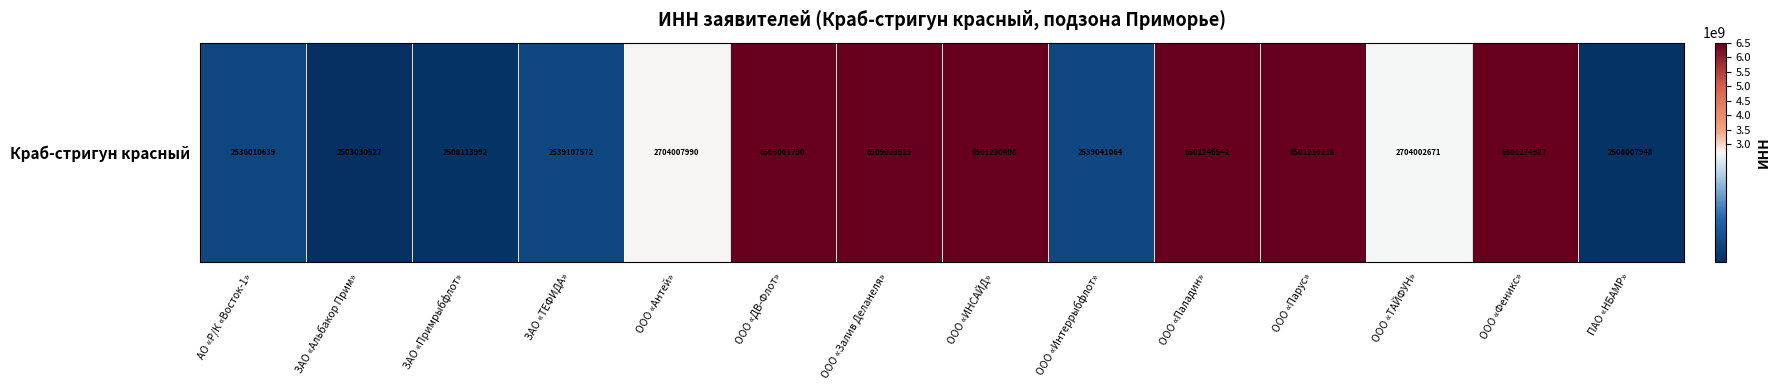

How many data points are above 2704007990?

6